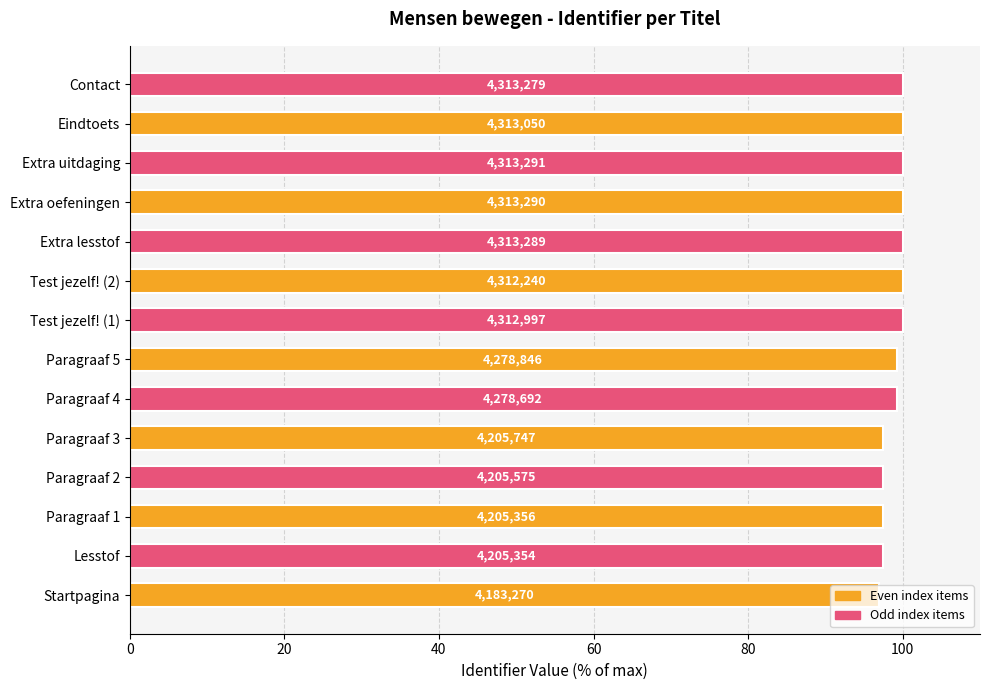

What is the difference between the maximum and minimum values?

3.0